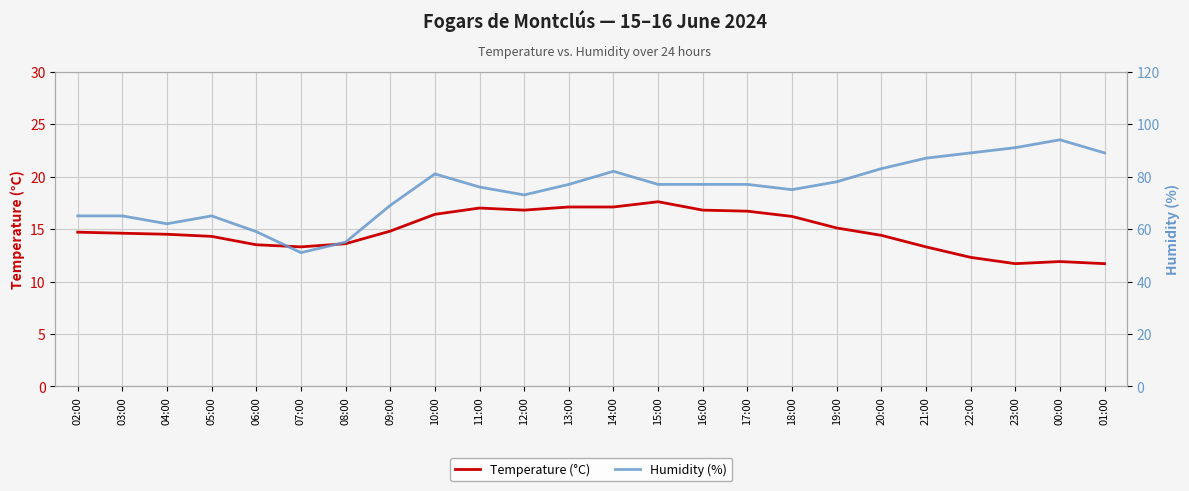

Which series has the largest range (max minus min)?

Humidity (%)